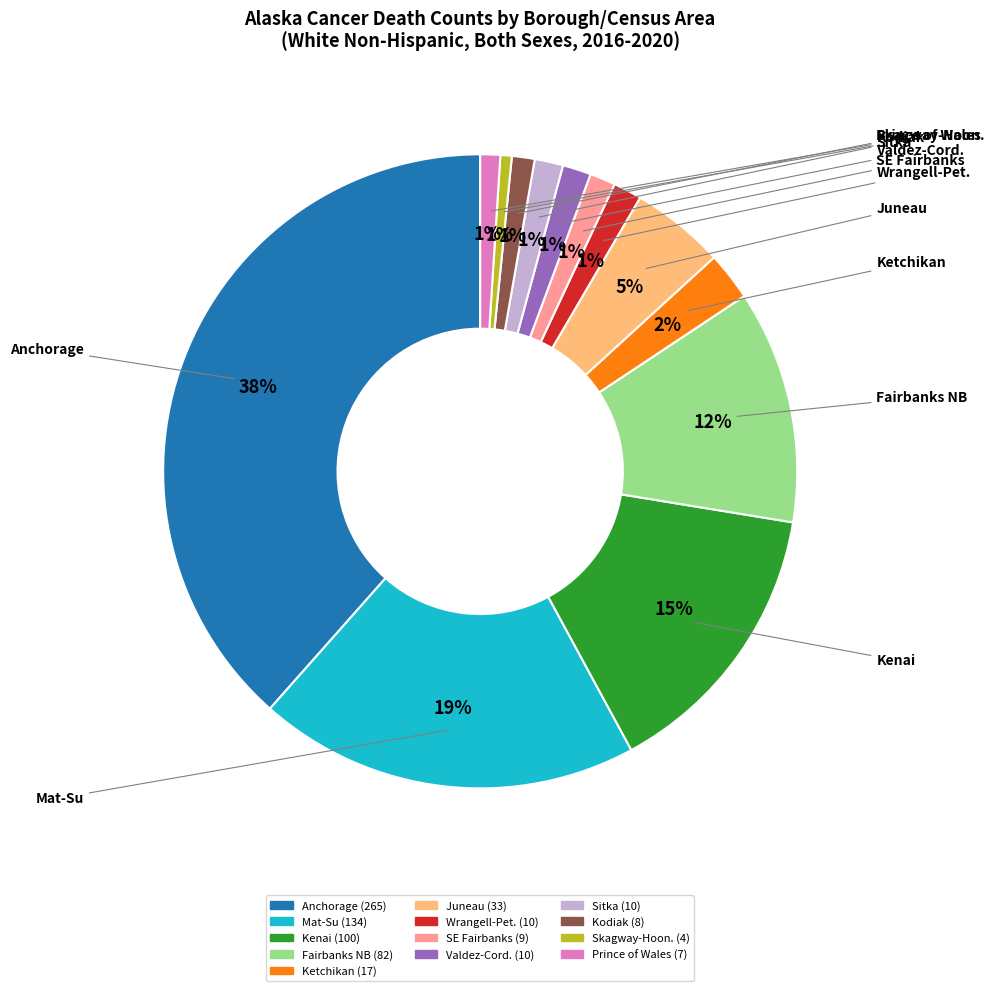

Count the number of slices in the pie.

13